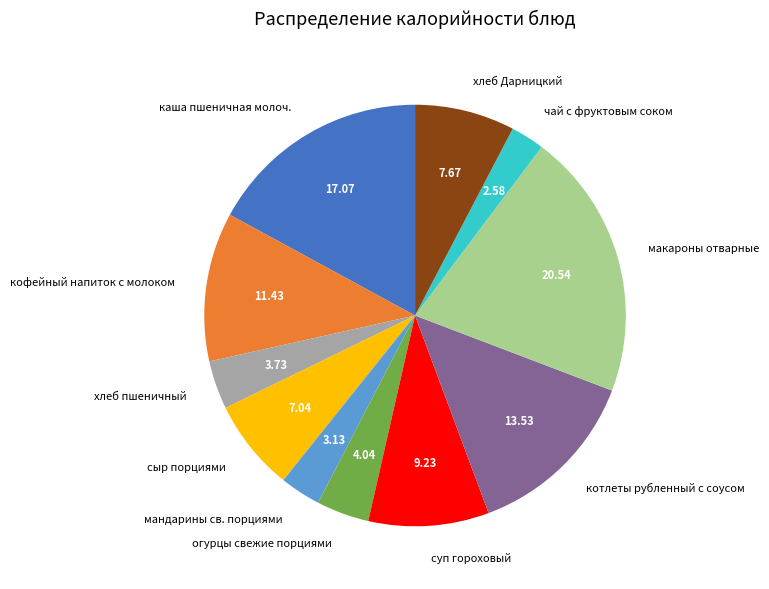

Which has a higher value, хлеб пшеничный or мандарины св. порциями?

хлеб пшеничный